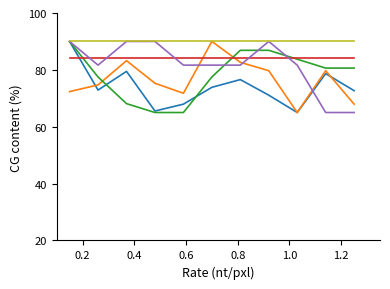

What is the minimum value shown in the chart?

65.0